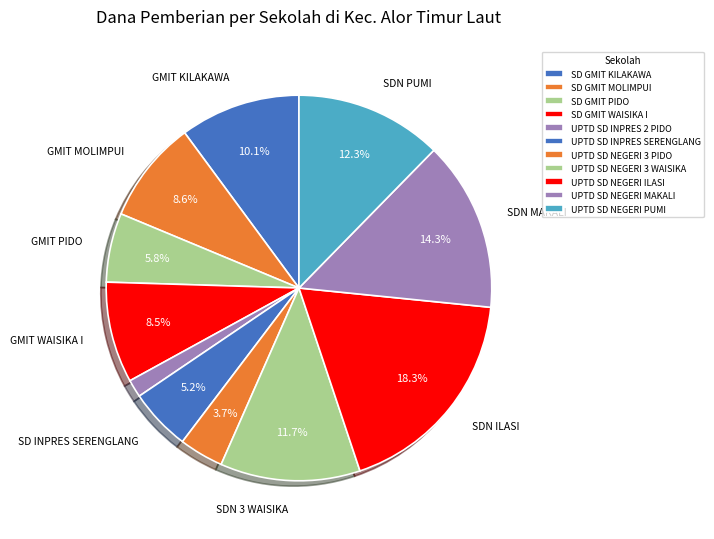

What is the largest slice in the pie chart?

UPTD SD NEGERI ILASI